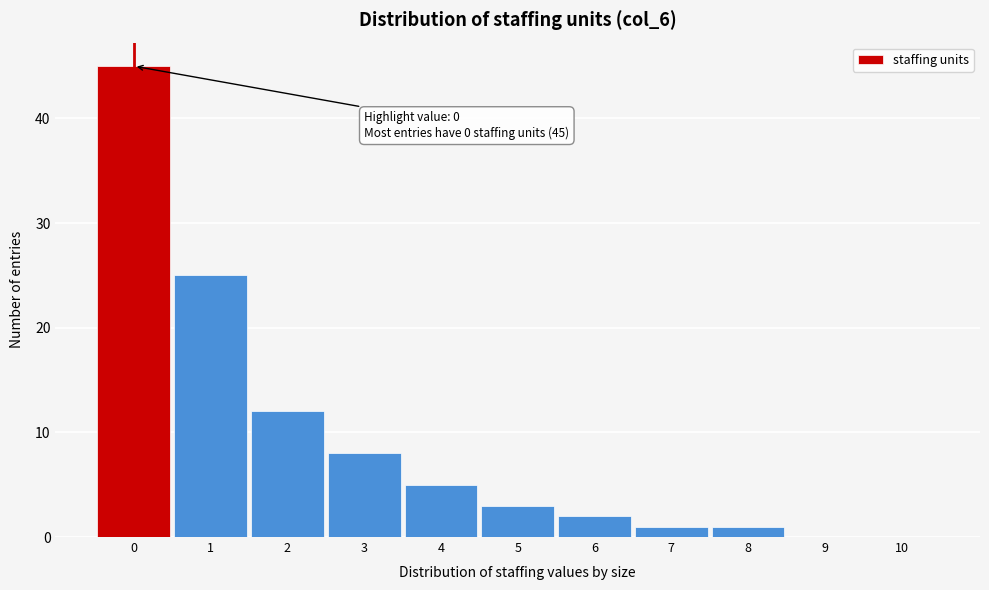

Reading left to right, list all the values displayed in this chart.

0=45	1=25	2=12	3=8	4=5	5=3	6=2	7=1	8=1	9=0	10=0